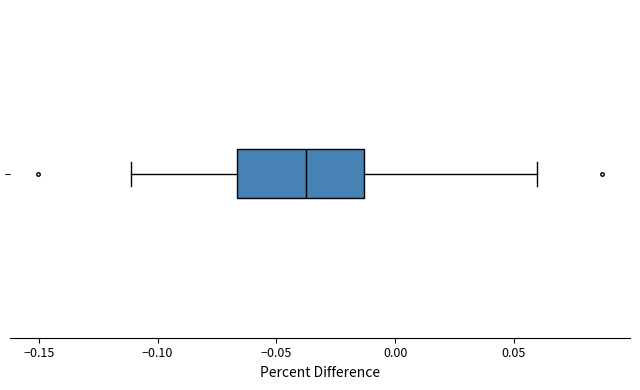

Read this box plot against the x-axis: the position of the median line, the range covered by the box, and the ends of both whiskers. The values are not printed on the chart, so give them approximately, as read against the axis.

median -0.035, box -0.065 to -0.015, whiskers -0.110 to 0.060